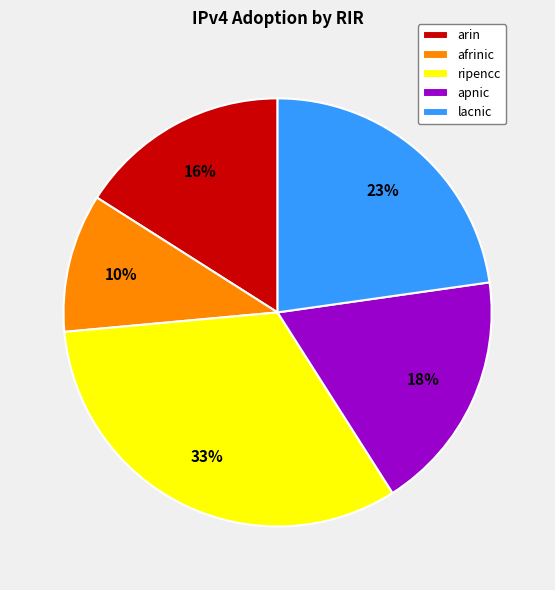

Which slice is the smallest?

afrinic